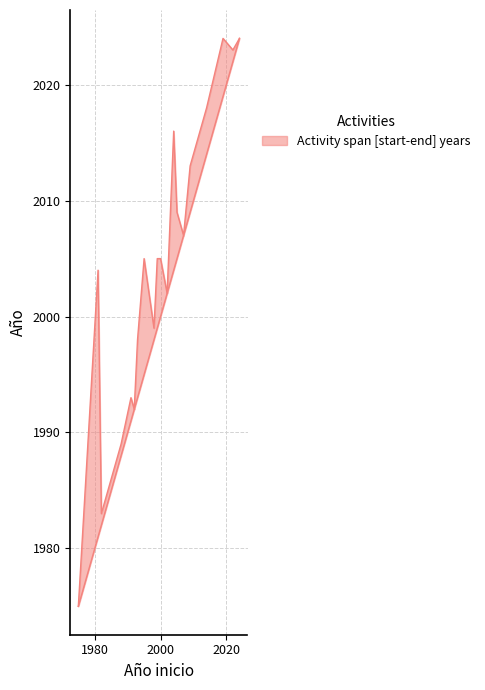

Between 2009 and 2022, which is larger?

2022